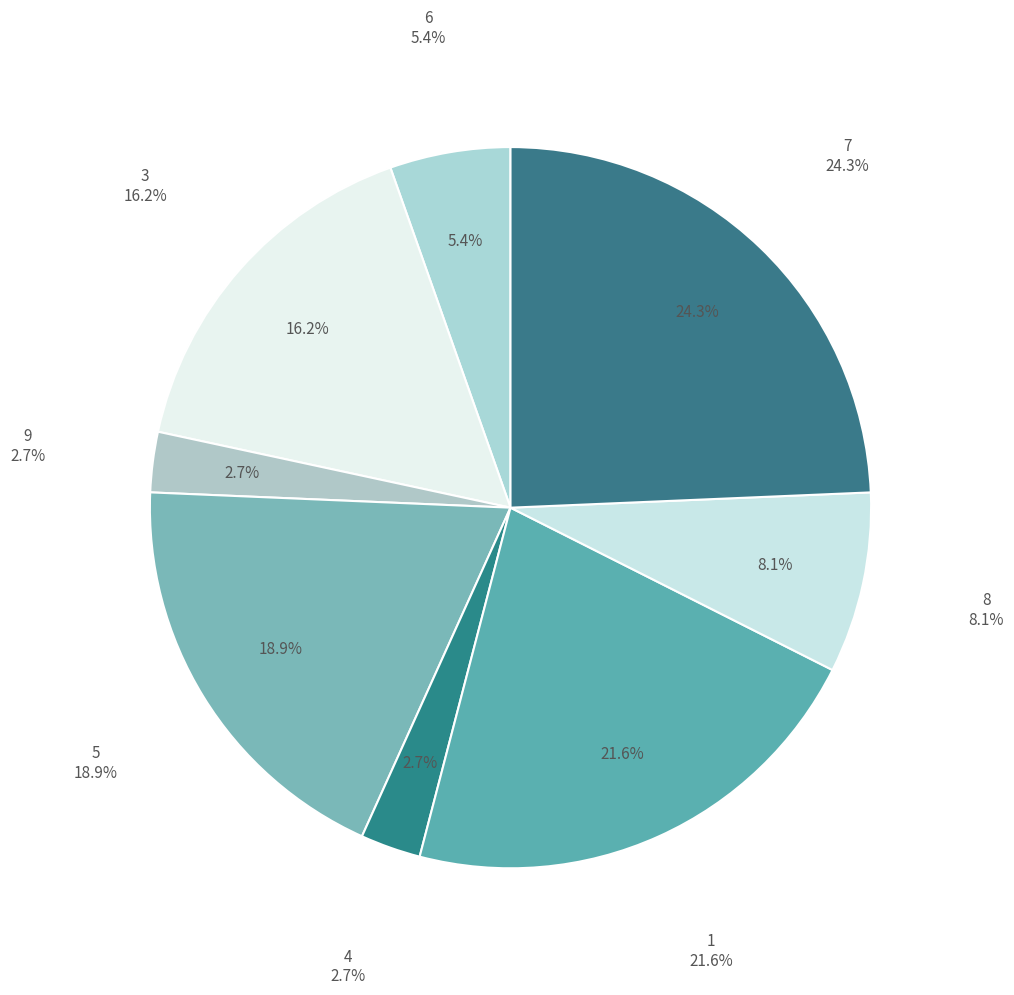

Rank the categories by value from lowest to highest.

9, 4, 6, 8, 3, 5, 1, 7